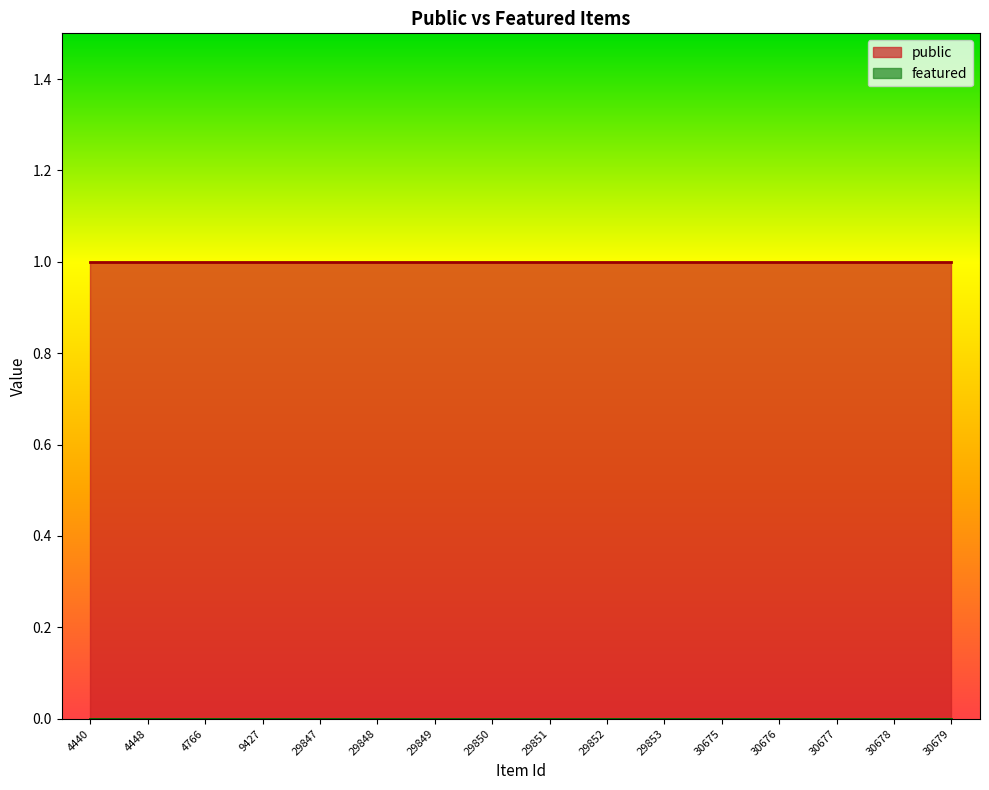

Which has a higher value, 29852 or 29849?

29852